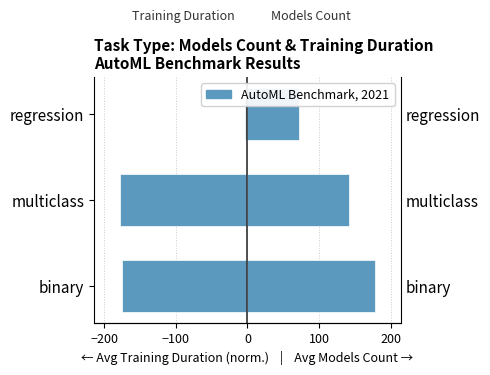

Which series has the largest range (max minus min)?

Avg Training Duration (norm.)